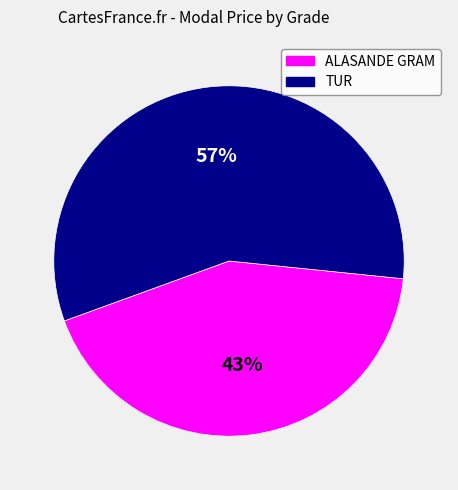

Rank the categories by value from highest to lowest.

TUR, ALASANDE GRAM